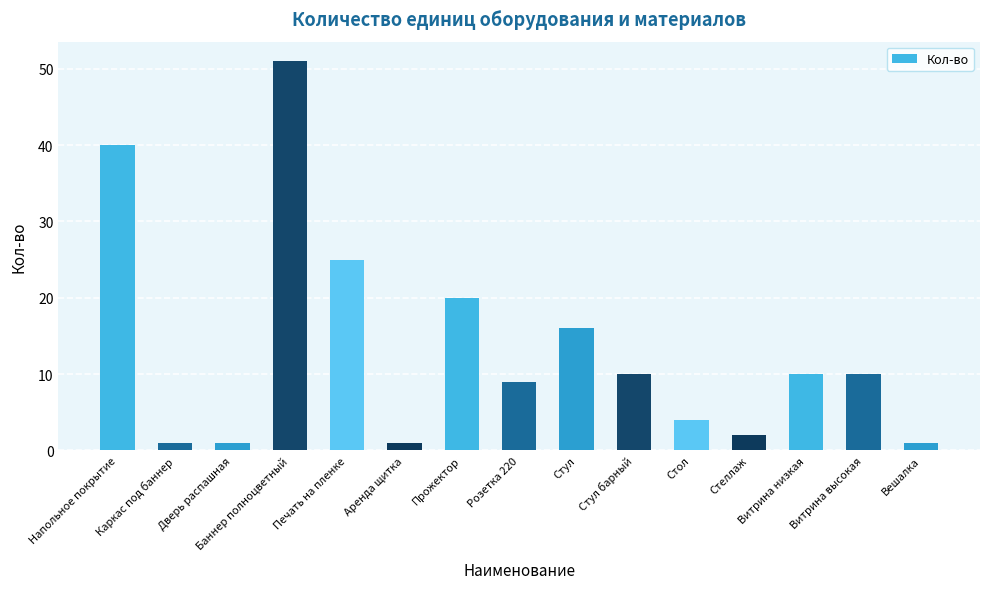

Which category has the highest value across all series?

Баннер полноцветный